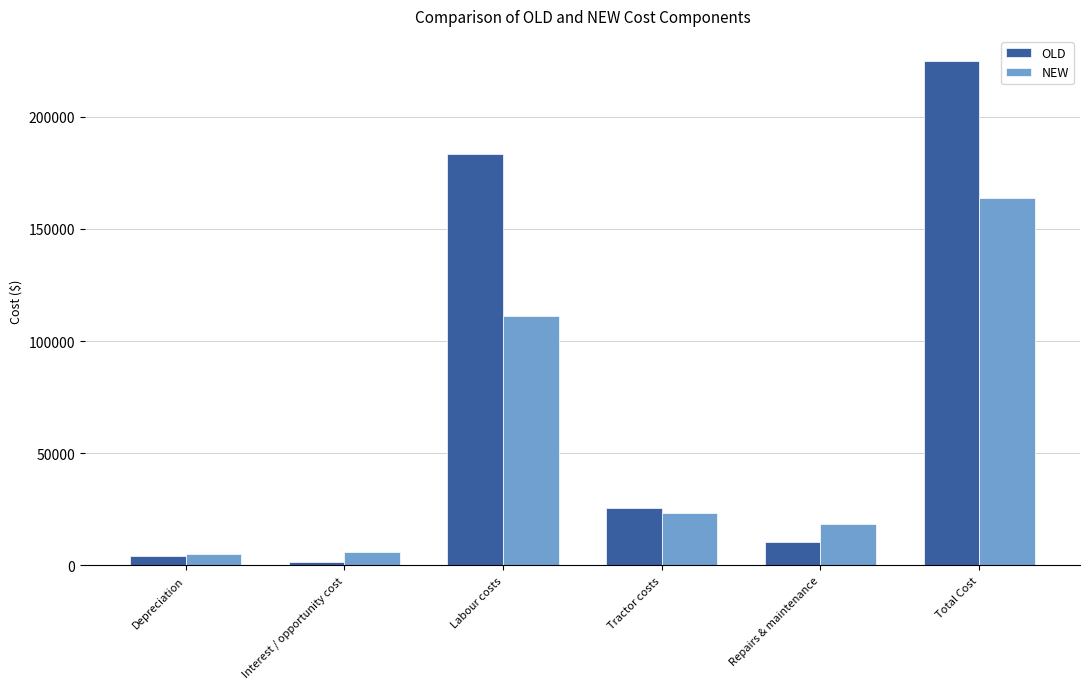

Which series has the widest spread of values?

OLD